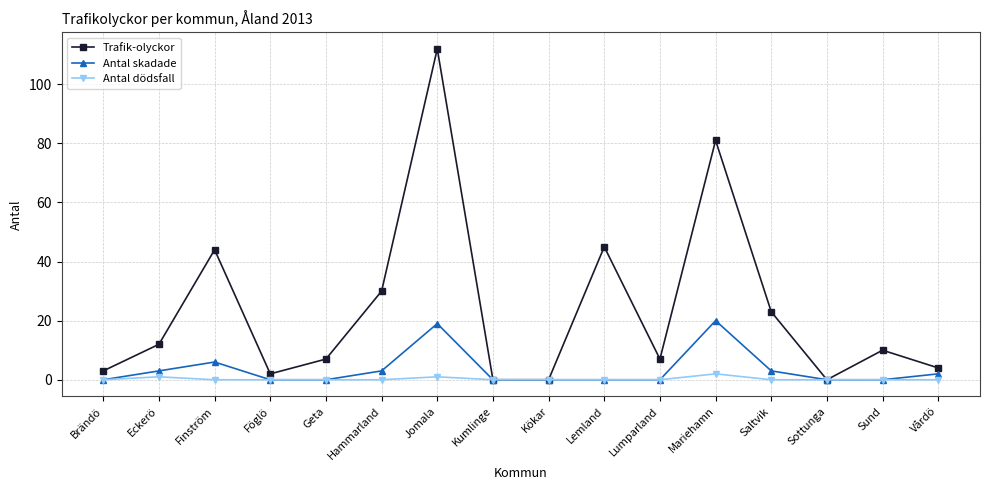

List the series in order of their peak value, lowest first.

Antal dödsfall, Antal skadade, Trafik-olyckor